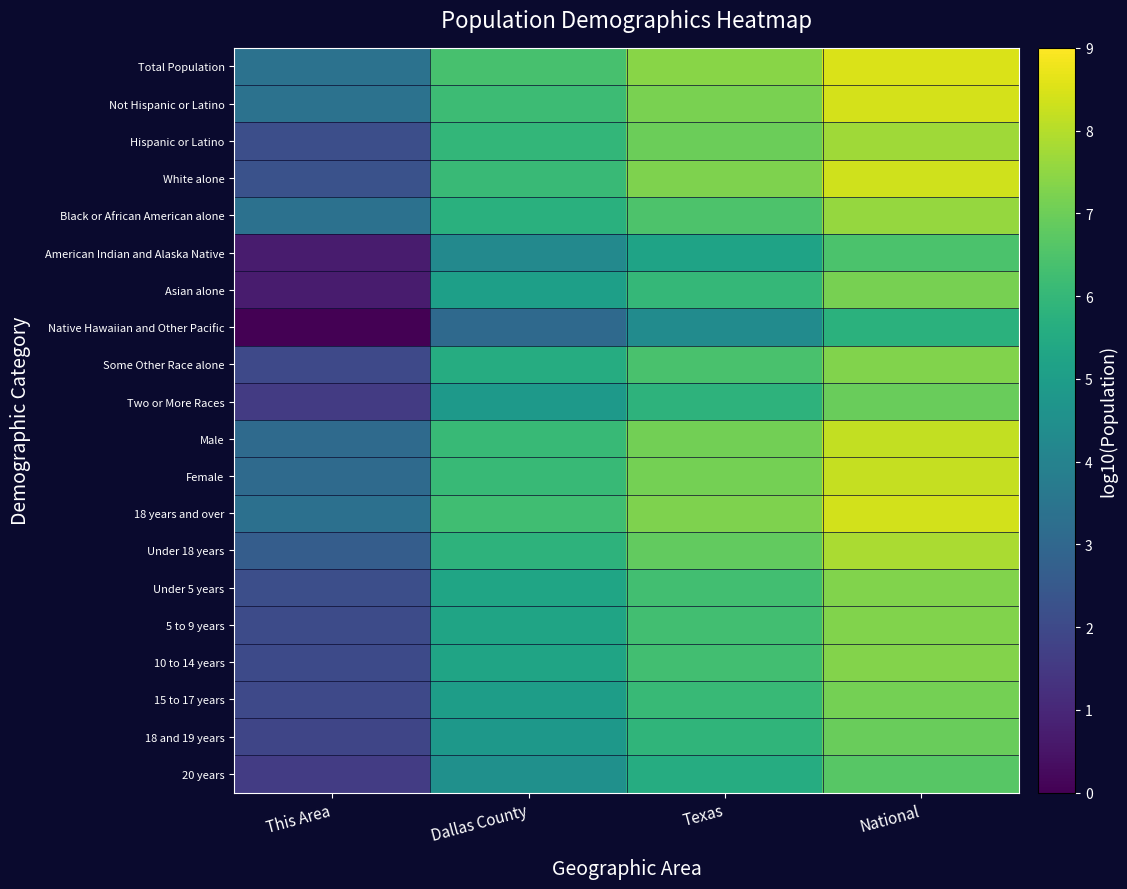

Rank the series by their maximum value, from lowest to highest.

Native Hawaiian and Other Pacific, American Indian and Alaska Native, 20 years, Two or More Races, 18 and 19 years, 15 to 17 years, Asian alone, Some Other Race alone, Under 5 years, 5 to 9 years, 10 to 14 years, Black or African American alone, Hispanic or Latino, Under 18 years, Male, Female, White alone, 18 years and over, Not Hispanic or Latino, Total Population